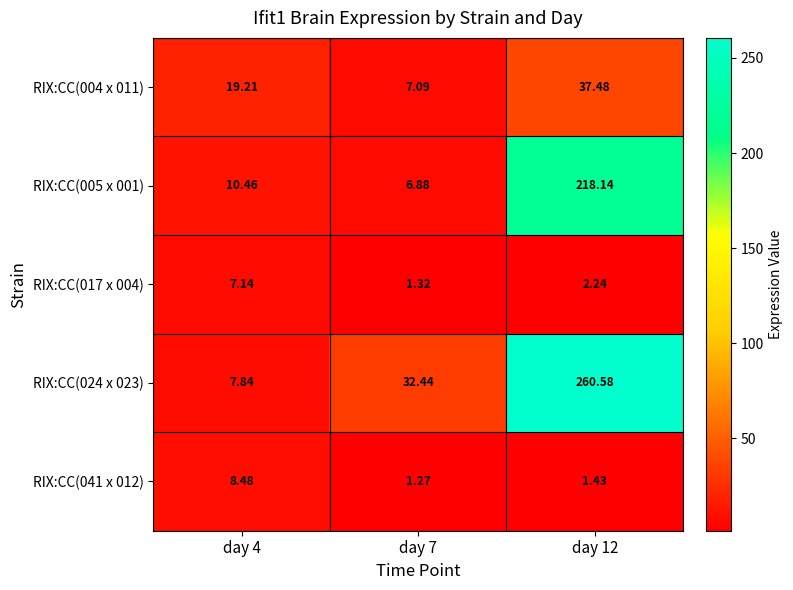

Is the value of RIX:CC(017 x 004) at day 12 greater than the value of RIX:CC(005 x 001) at day 12?

No